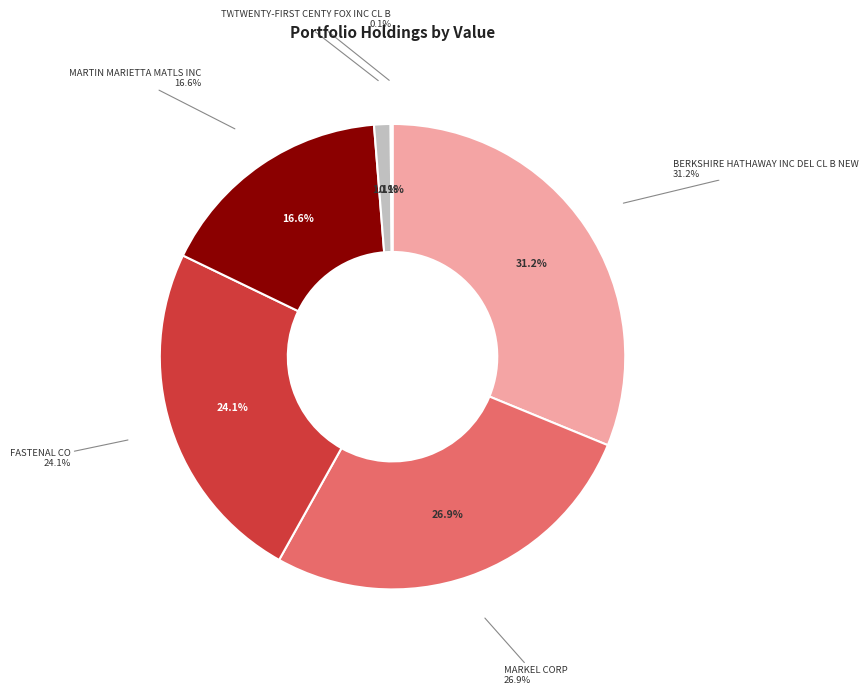

True or false: BERKSHIRE HATHAWAY INC DEL CL B NEW accounts for 40% of the total.

False